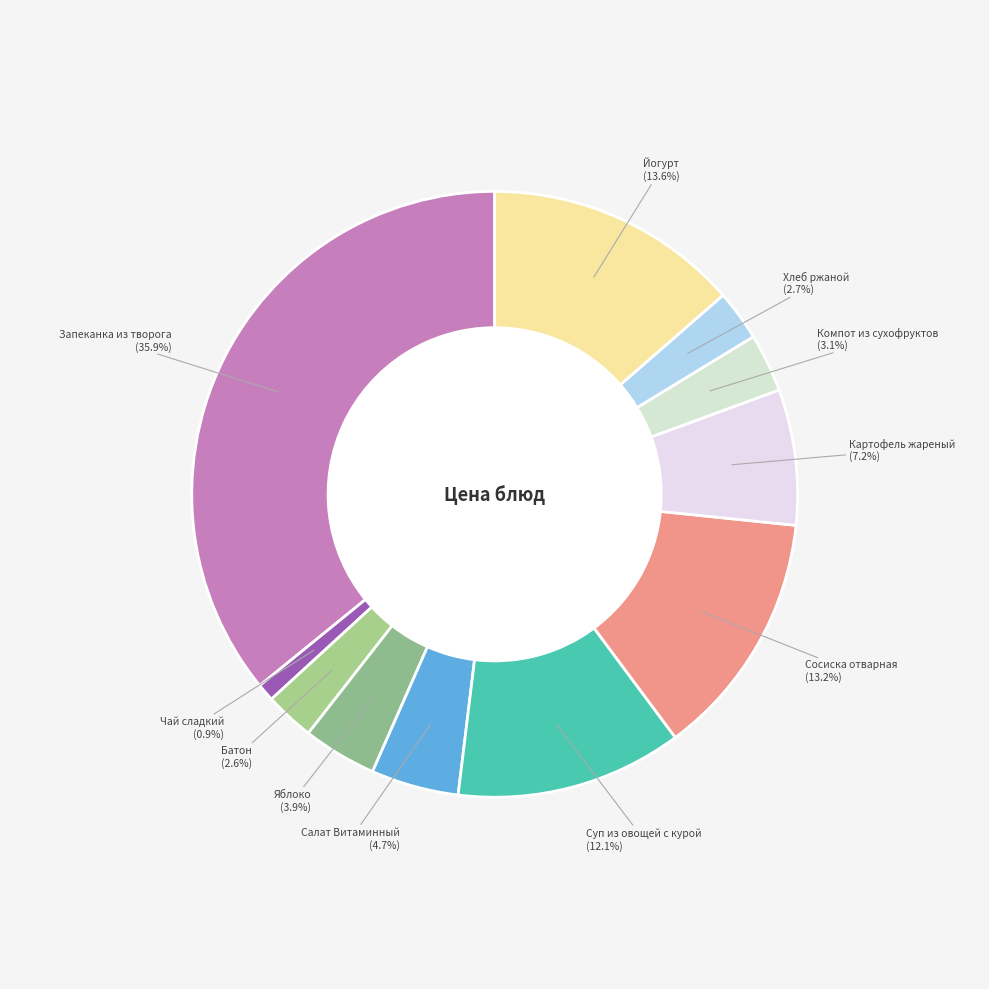

Count the number of slices in the pie.

11